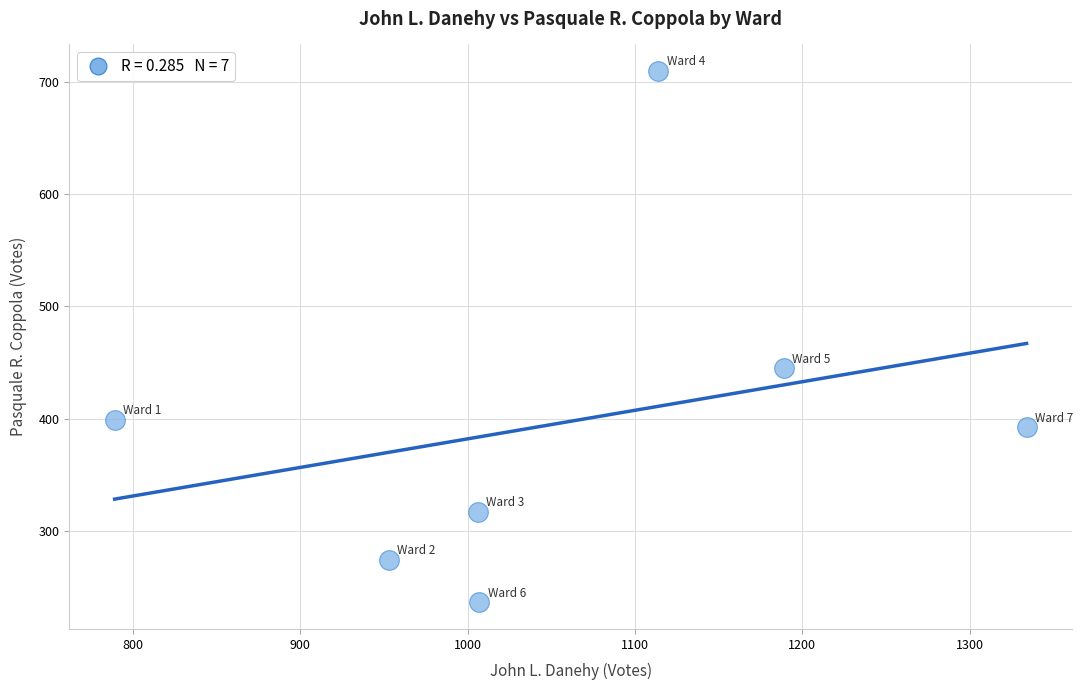

What is the average Y value?

396